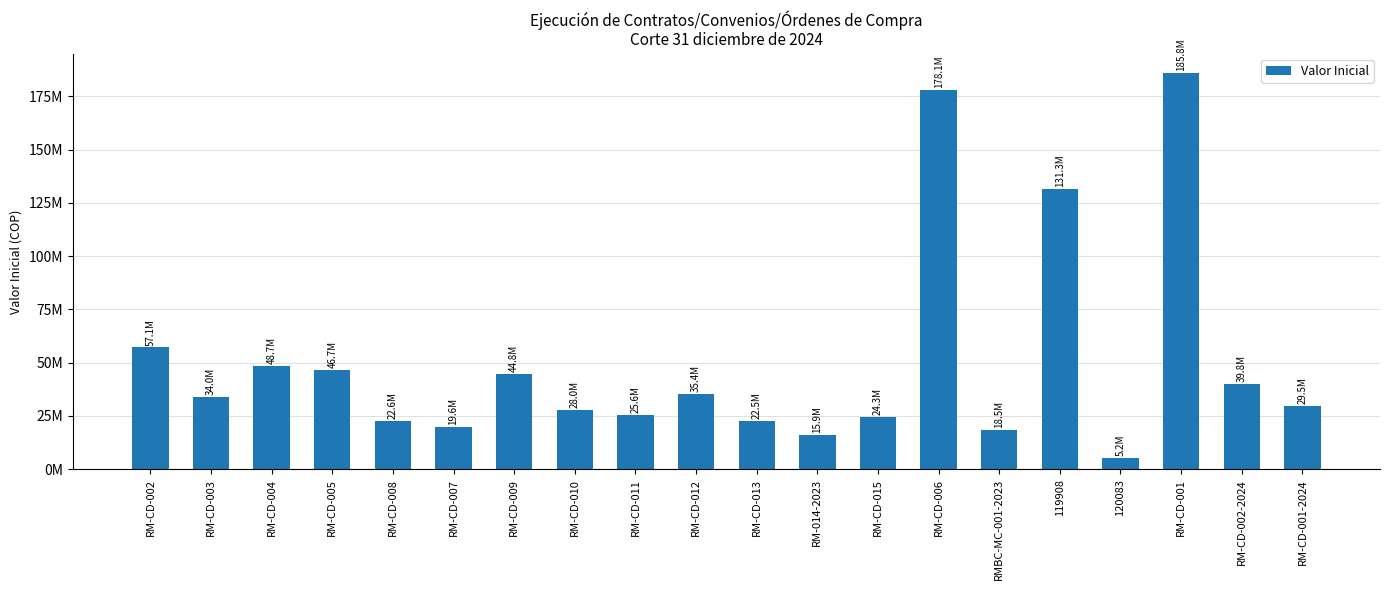

Approximately how many times larger is the value at RM-CD-005 compared to RM-CD-013?

2.1